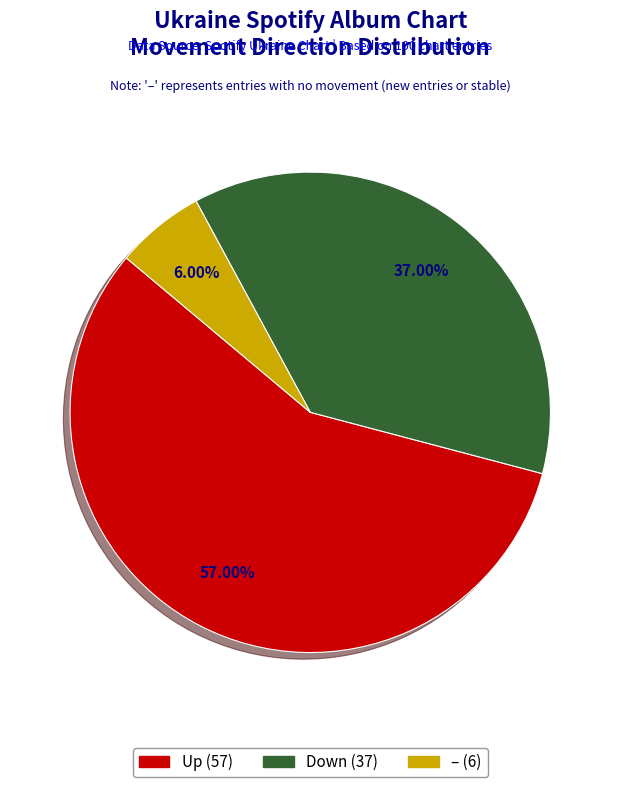

How many slices are in this pie chart?

3